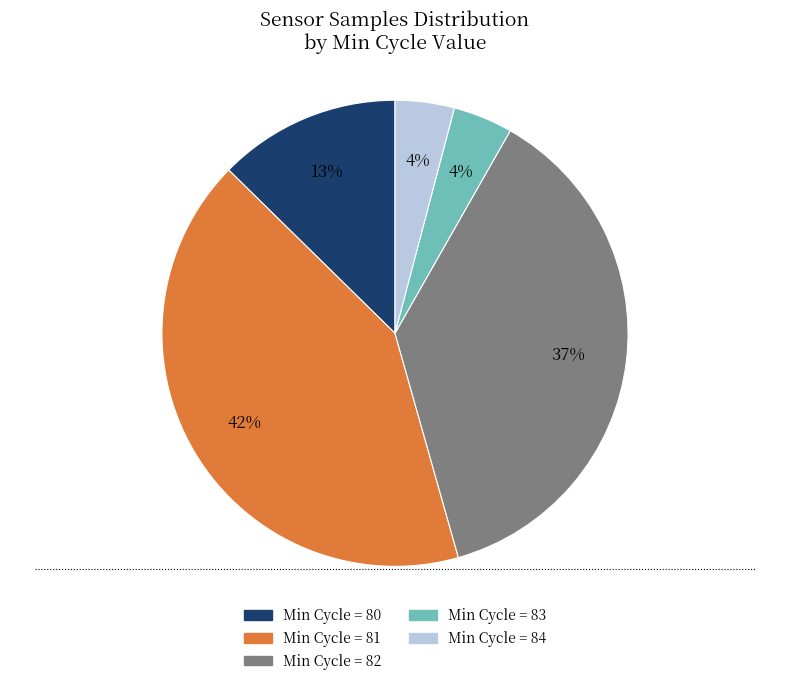

Combined, do Min Cycle = 81 and Min Cycle = 80 account for over 50%?

Yes